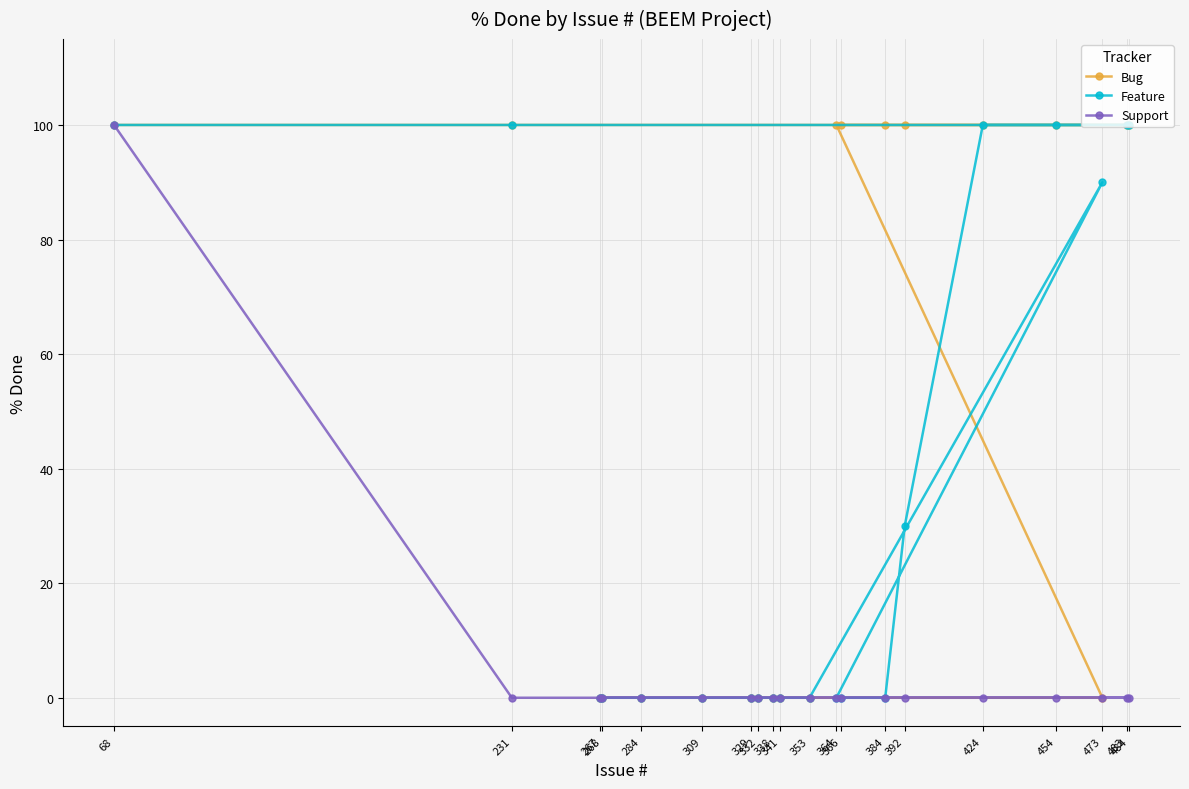

True or false: Support and Feature cross at least once.

False